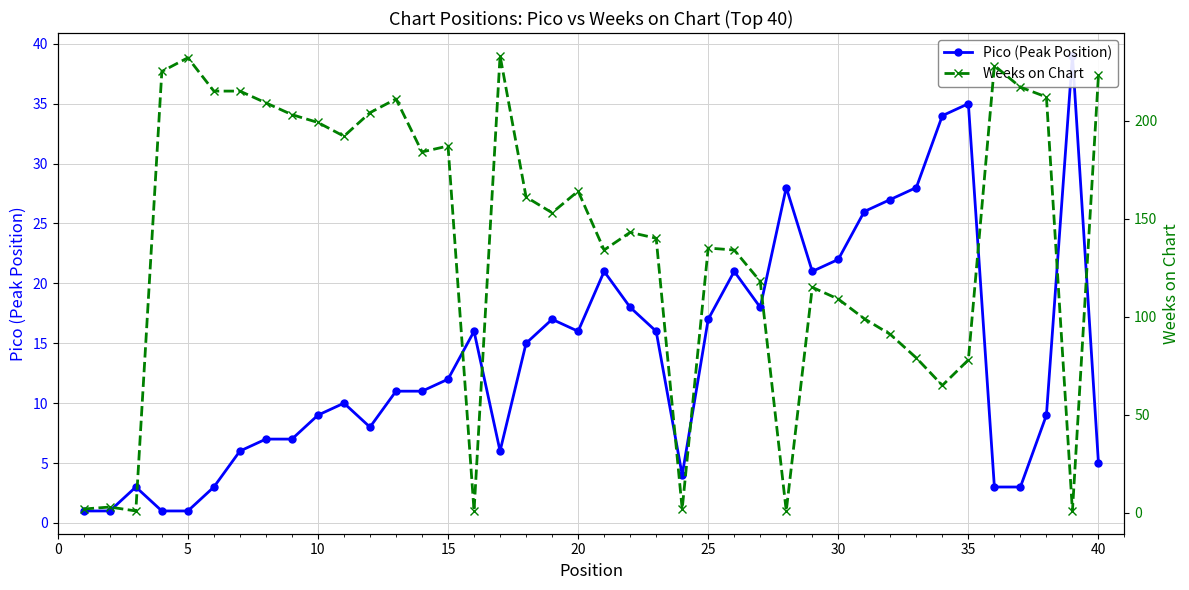

Which series has the largest range (max minus min)?

Weeks on Chart